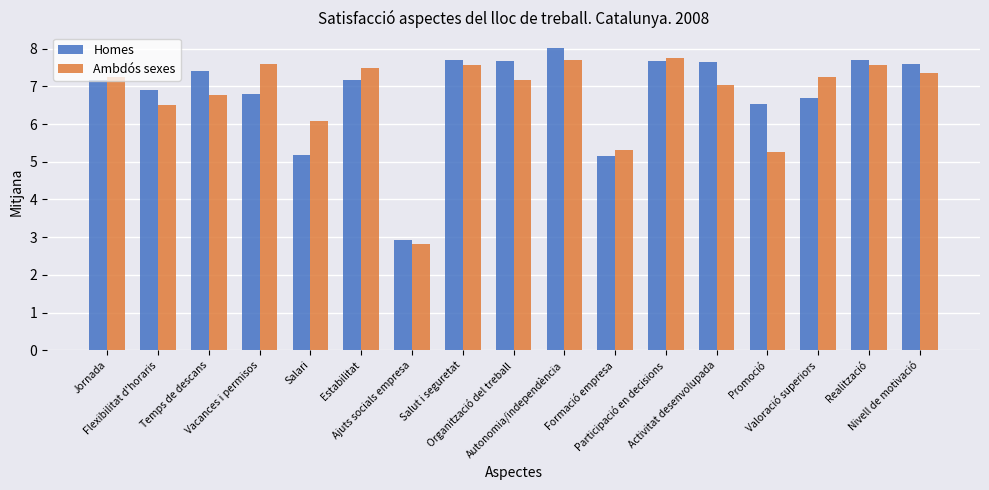

What is the label of the 14th bar from the left?

Promoció